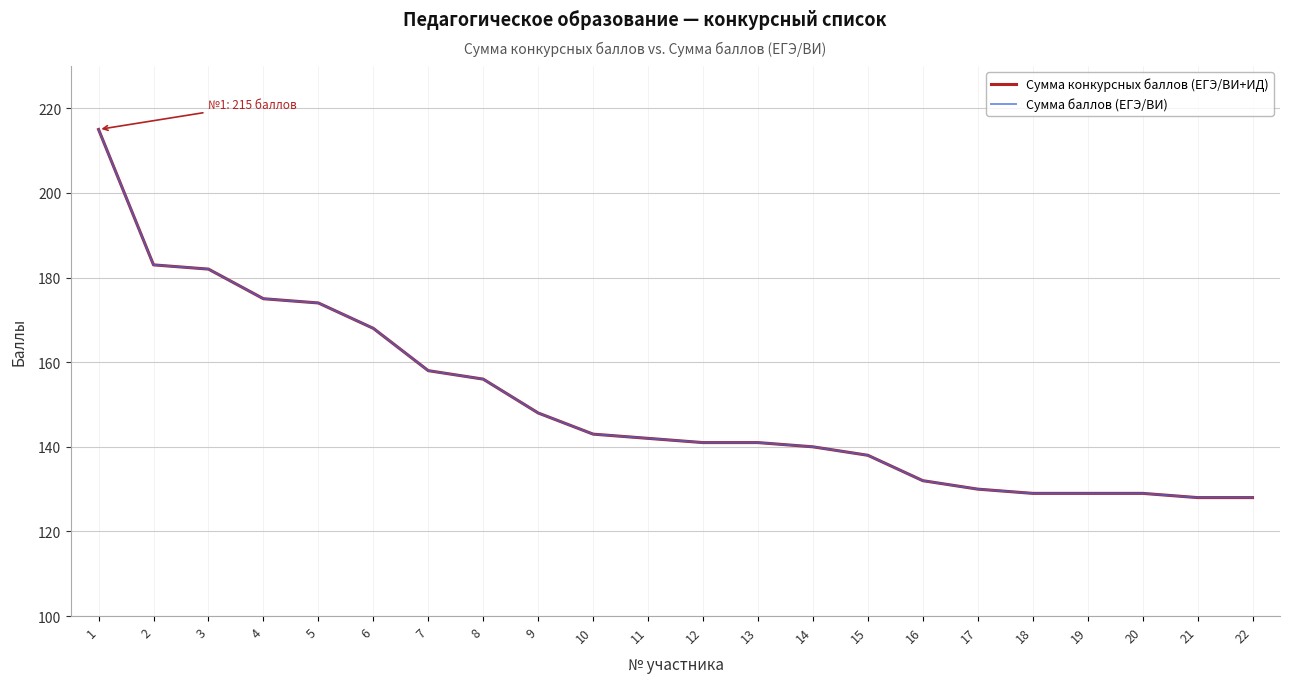

True or false: Сумма баллов (ЕГЭ/ВИ) has more than 2 points higher than both neighbors.

False